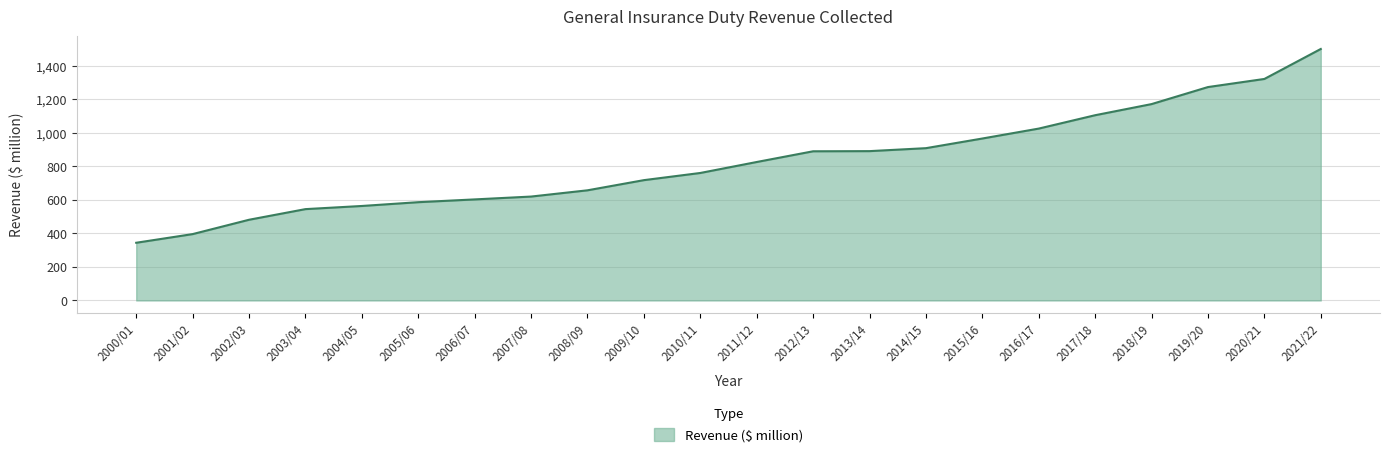

What is the ratio of the value at 2002/03 to the value at 2018/19?

0.4